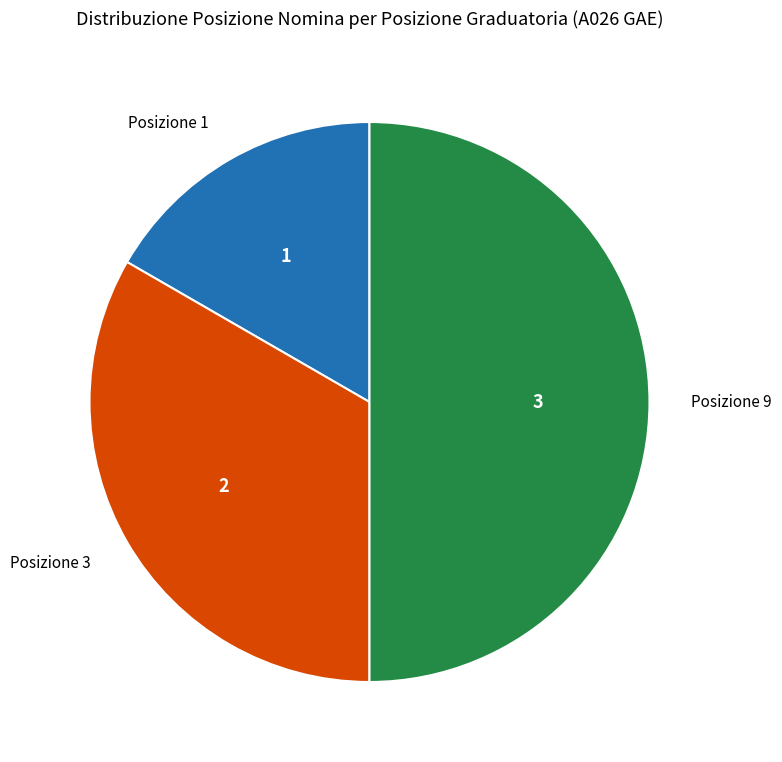

Combined, do Posizione 3 and Posizione 9 account for over 50%?

Yes